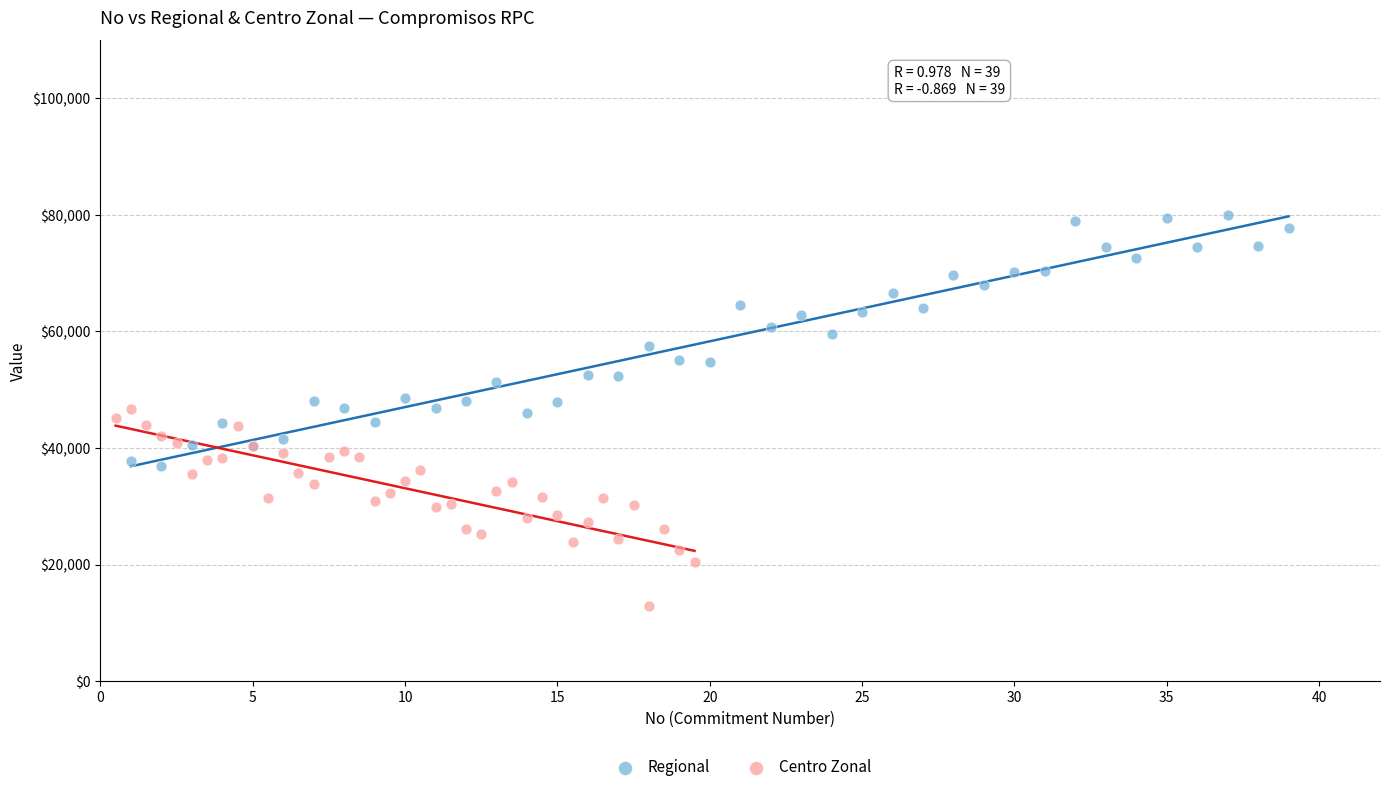

Which series reaches the maximum Y coordinate?

Regional